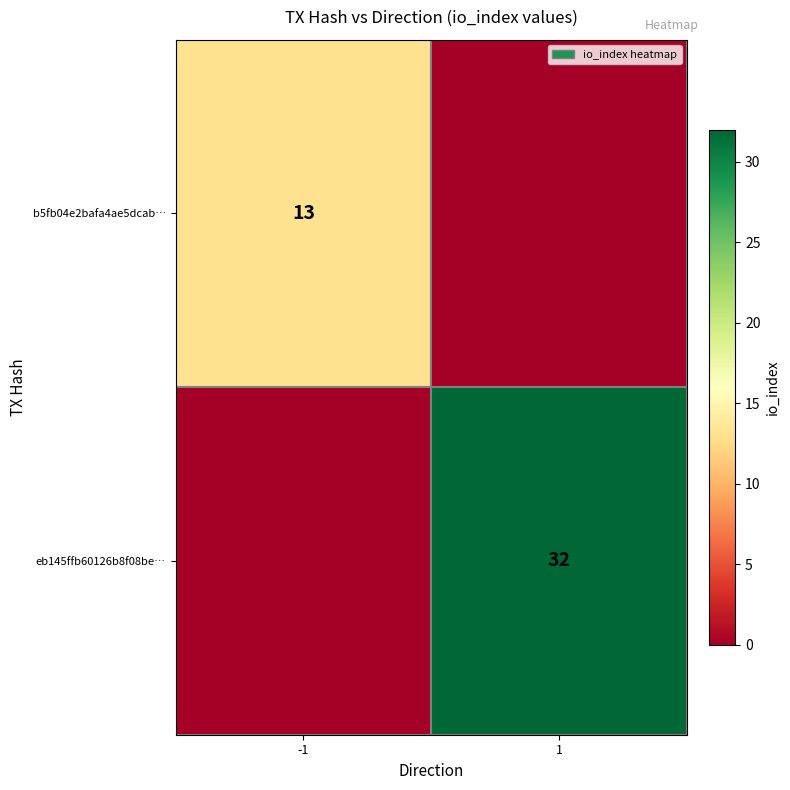

How many series are shown in this chart?

2